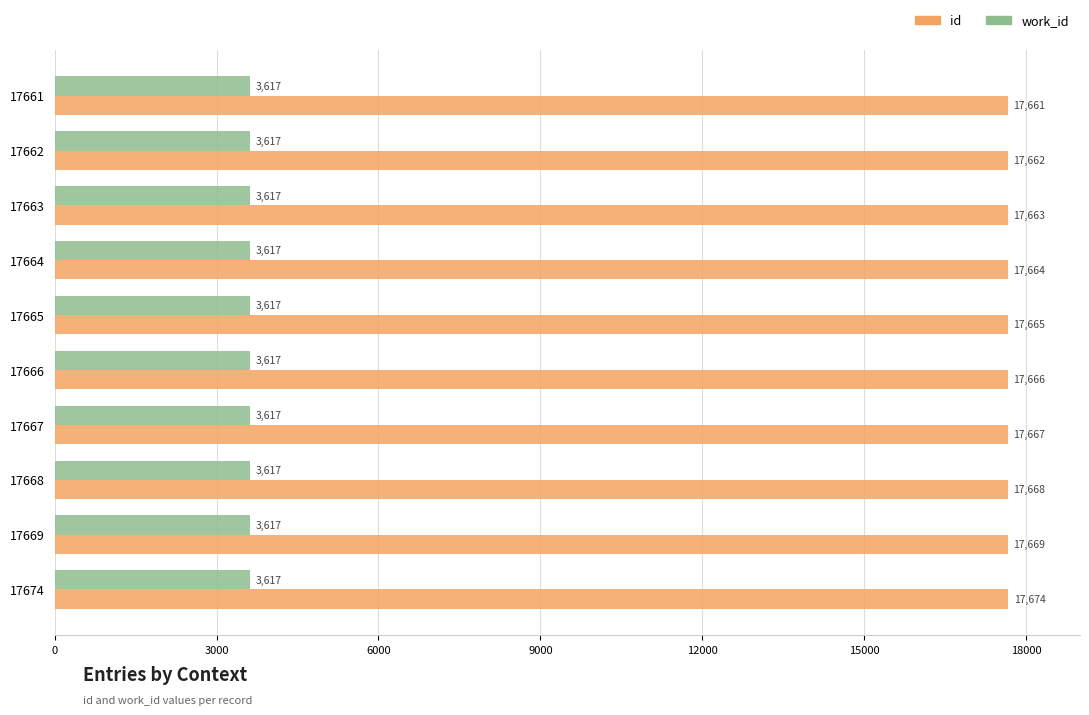

Rank the series by their average value, from lowest to highest.

work_id, id